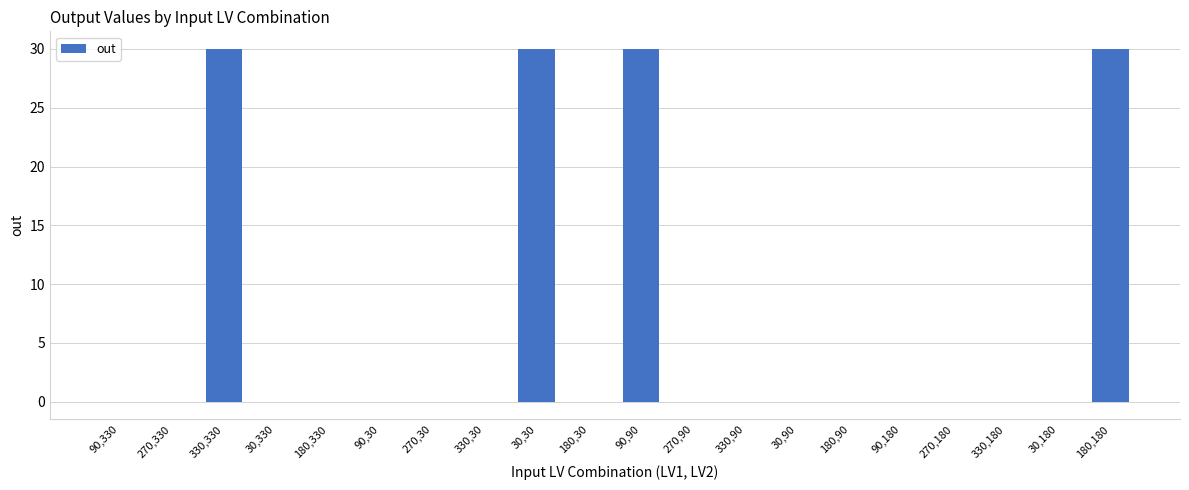

What is the sum of all values?

120.0